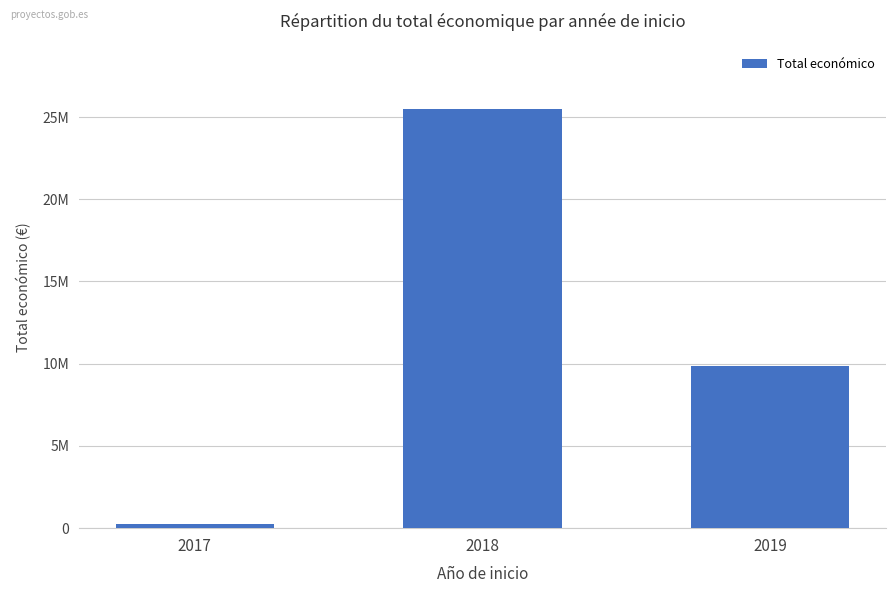

Reading right to left, extract all data points from this chart.

9847932	25466582	270719